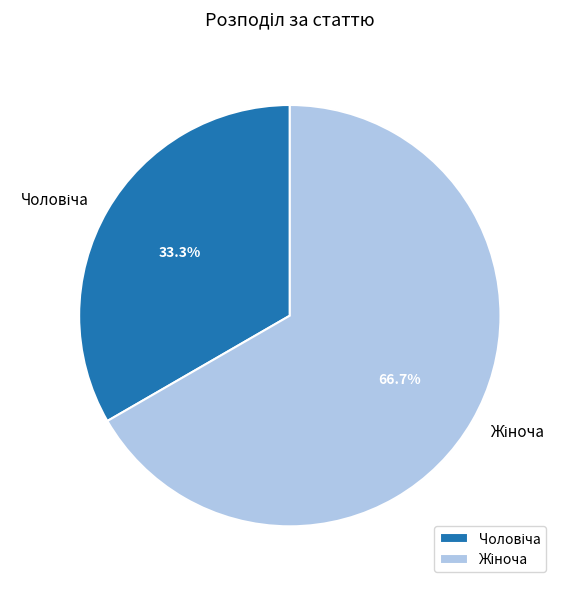

Is there a majority slice in this chart?

Yes